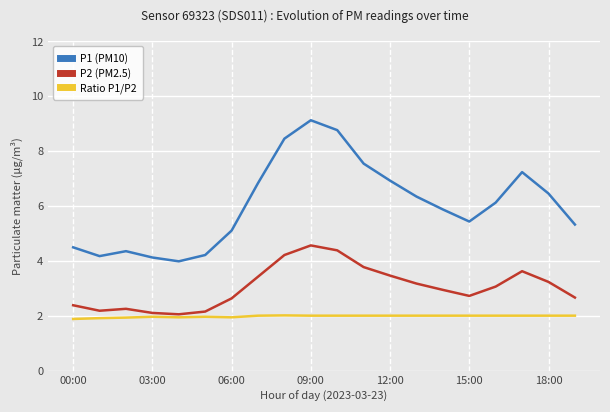

Which series has the largest range (max minus min)?

P1 (PM10)